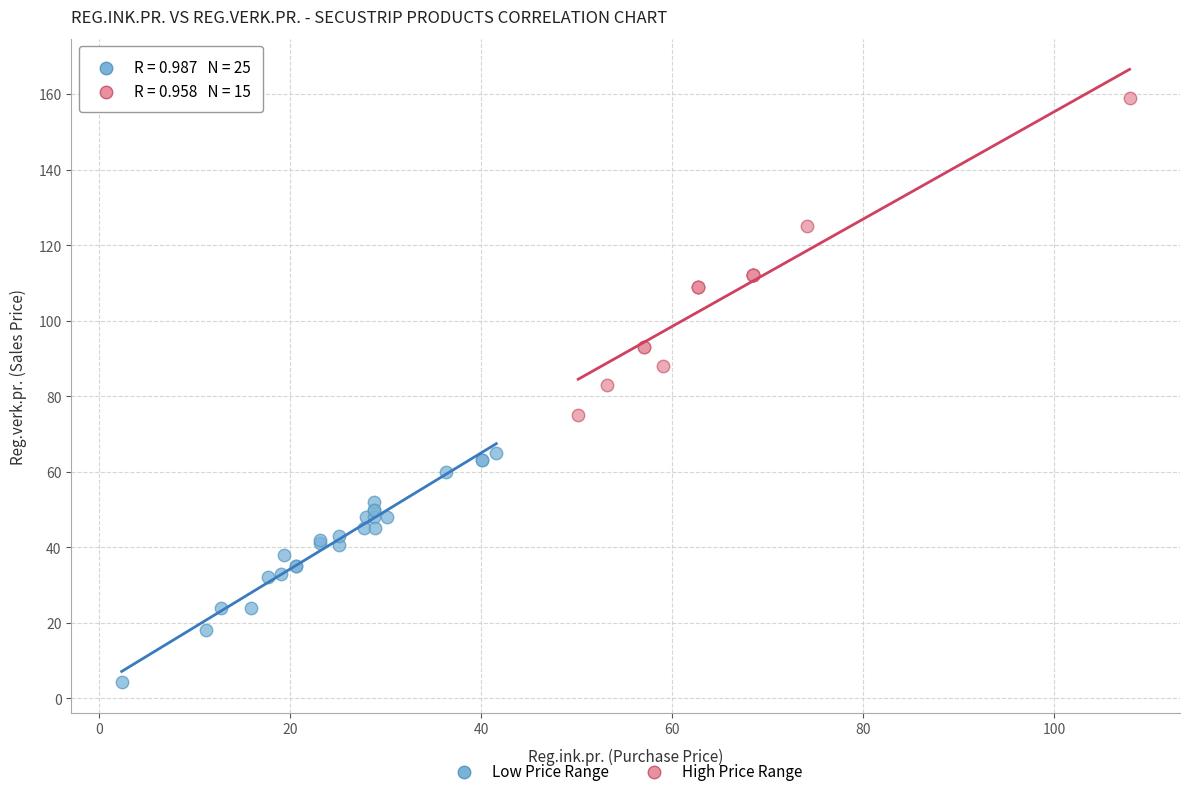

Which series contains the lowest Y value?

Low Price Range